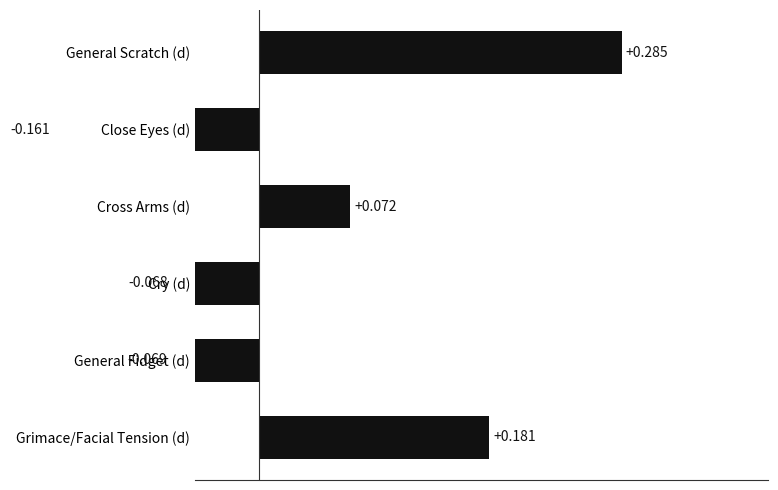

The value at Close Eyes (d) is -0.2. True or false?

True